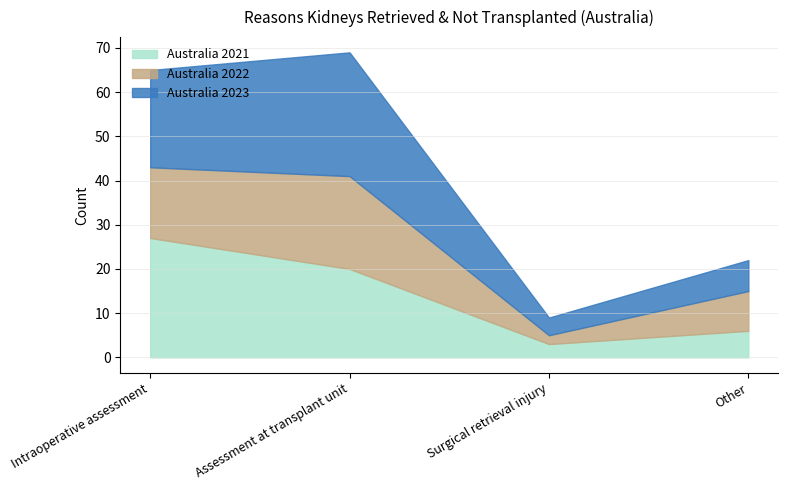

Reading left to right, list all the values displayed in this chart.

Australia 2021: Intraoperative assessment=27	Assessment at transplant unit=20	Surgical retrieval injury=3	Other=6
Australia 2022: Intraoperative assessment=16	Assessment at transplant unit=21	Surgical retrieval injury=2	Other=9
Australia 2023: Intraoperative assessment=22	Assessment at transplant unit=28	Surgical retrieval injury=4	Other=7